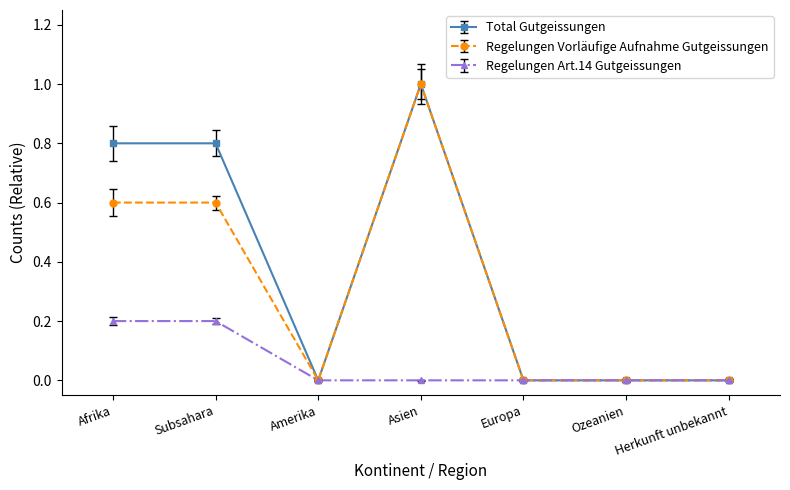

The Regelungen Art.14 Gutgeissungen series shows 0.2 at Afrika. True or false?

True